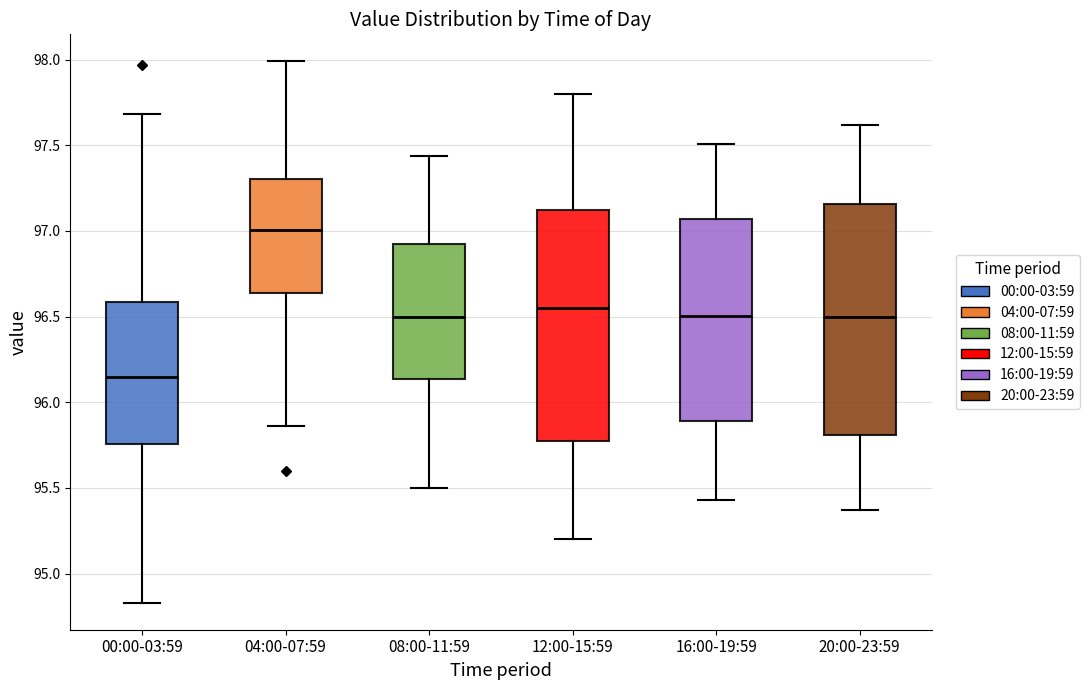

Reading left to right, read every box against the y-axis: the position of its median line, the range the box covers, and the ends of its whiskers. The values are not printed on the chart, so give them approximately, as read against the axis.

00:00-03:59: median 96.15, box 95.75 to 96.60, whiskers 94.85 to 97.70
04:00-07:59: median 97.00, box 96.65 to 97.30, whiskers 95.85 to 98.00
08:00-11:59: median 96.50, box 96.15 to 96.90, whiskers 95.50 to 97.45
12:00-15:59: median 96.55, box 95.80 to 97.15, whiskers 95.20 to 97.80
16:00-19:59: median 96.50, box 95.90 to 97.05, whiskers 95.45 to 97.50
20:00-23:59: median 96.50, box 95.80 to 97.15, whiskers 95.35 to 97.60